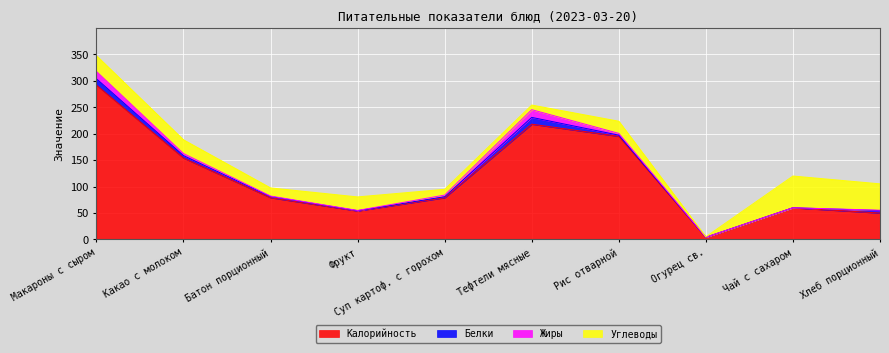

At how many categories does at least one series exceed 218?

1